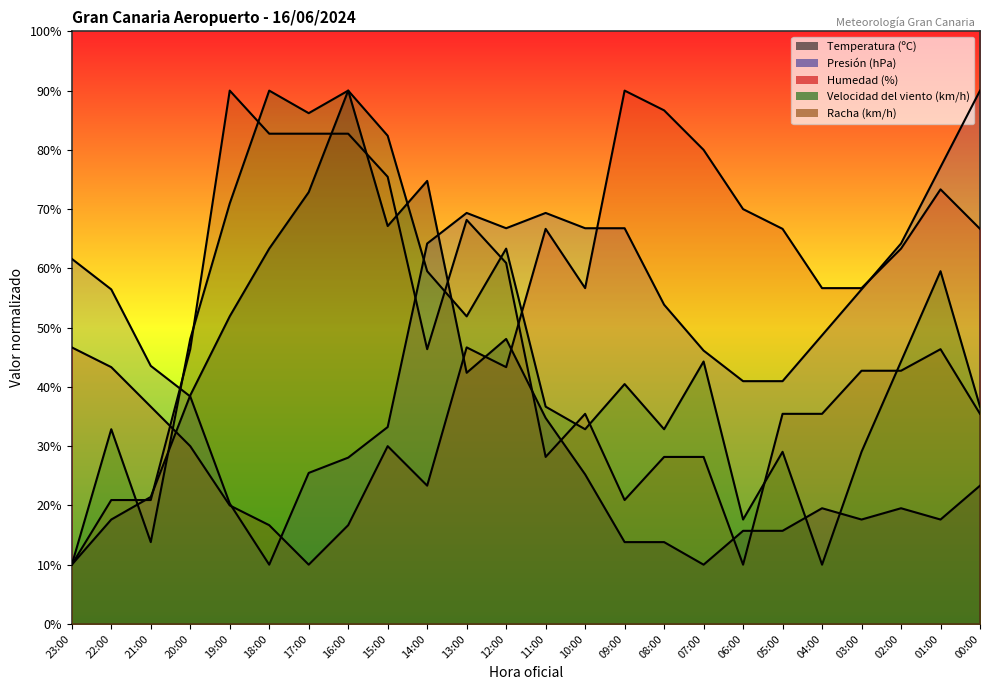

What position from the left is 11:00?

13